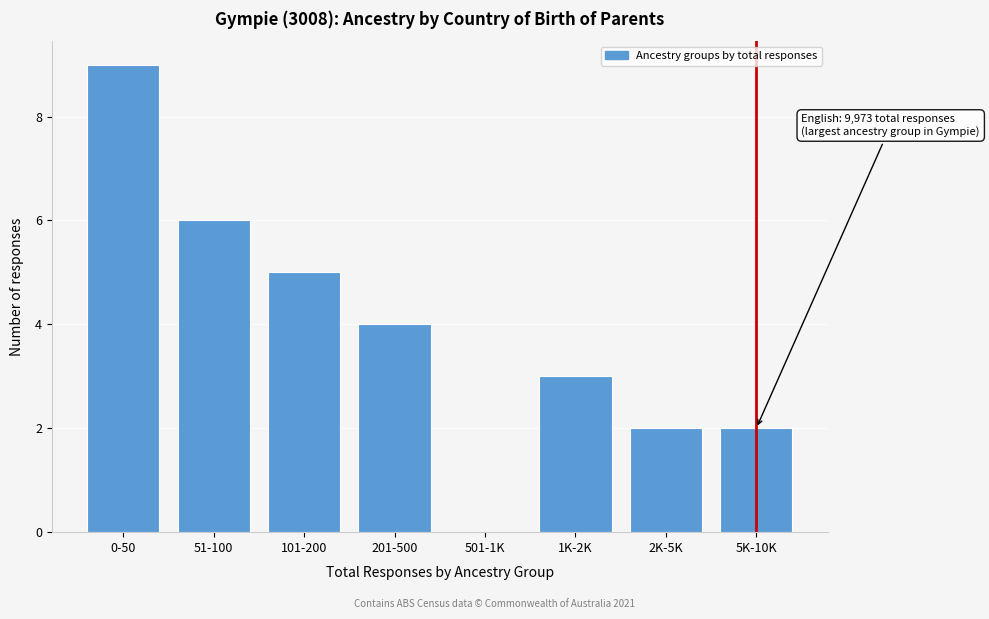

Reading left to right, what are all the values shown in this chart?

0-50=9	51-100=6	101-200=5	201-500=4	501-1K=0	1K-2K=3	2K-5K=2	5K-10K=2